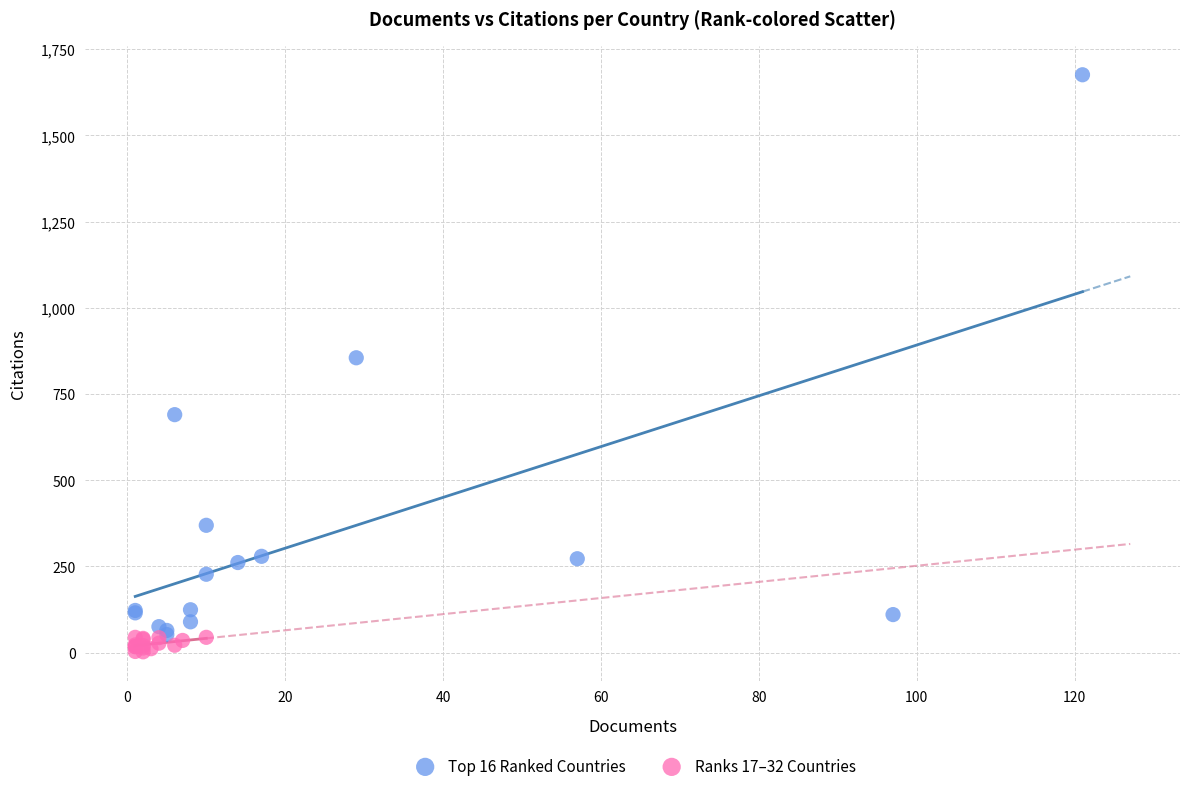

What are all the series names shown in the legend?

Top 16 Ranked Countries, Ranks 17–32 Countries